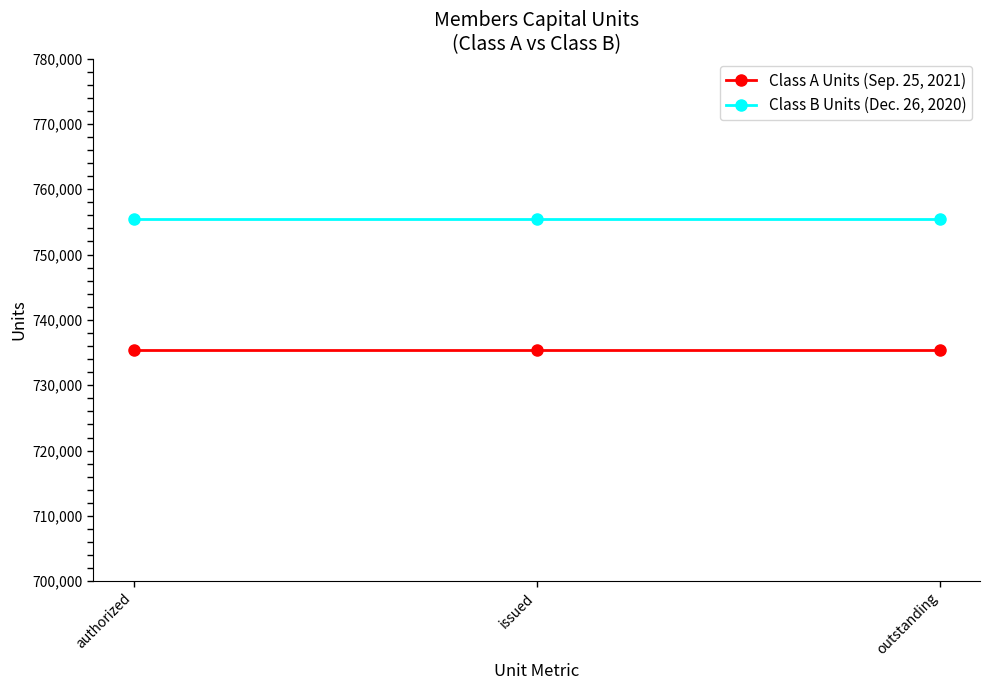

What are all the series names shown in the legend?

Class A Units (Sep. 25, 2021), Class B Units (Dec. 26, 2020)